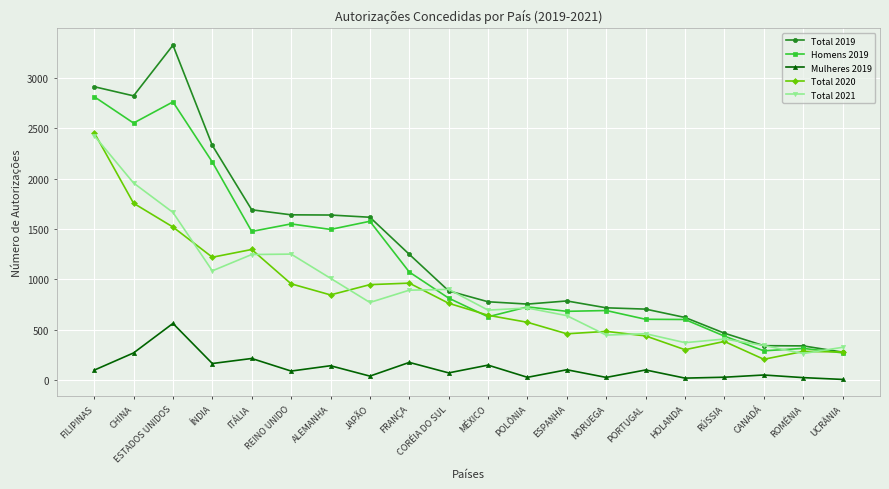

What is the label of the 12th point from the left?

POLÔNIA